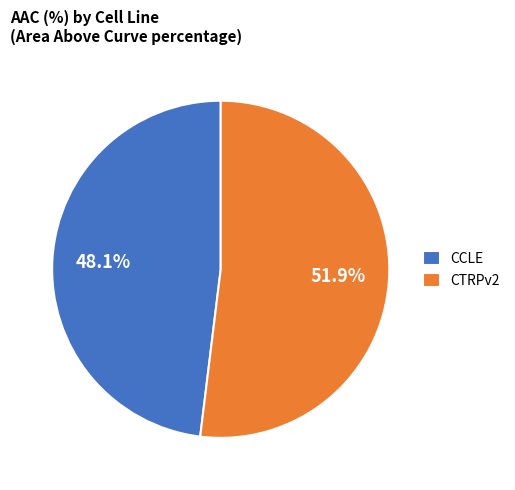

How many slices are in this pie chart?

2